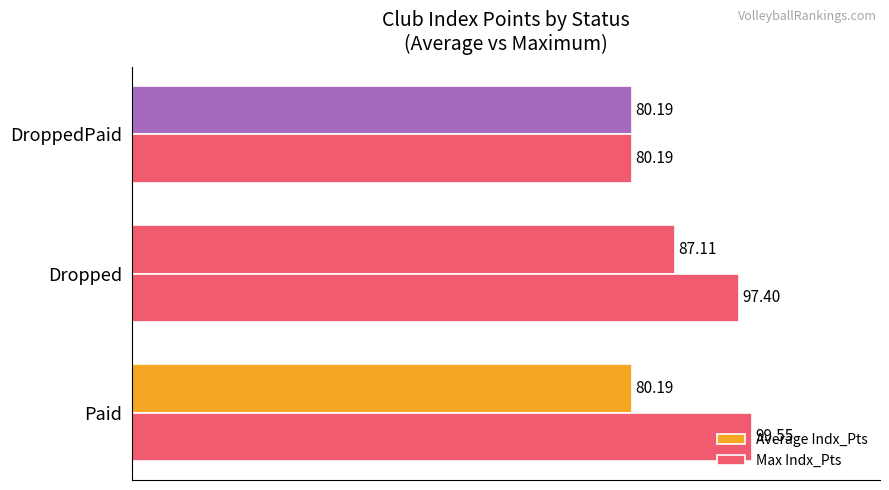

What is the greatest value displayed?

99.5